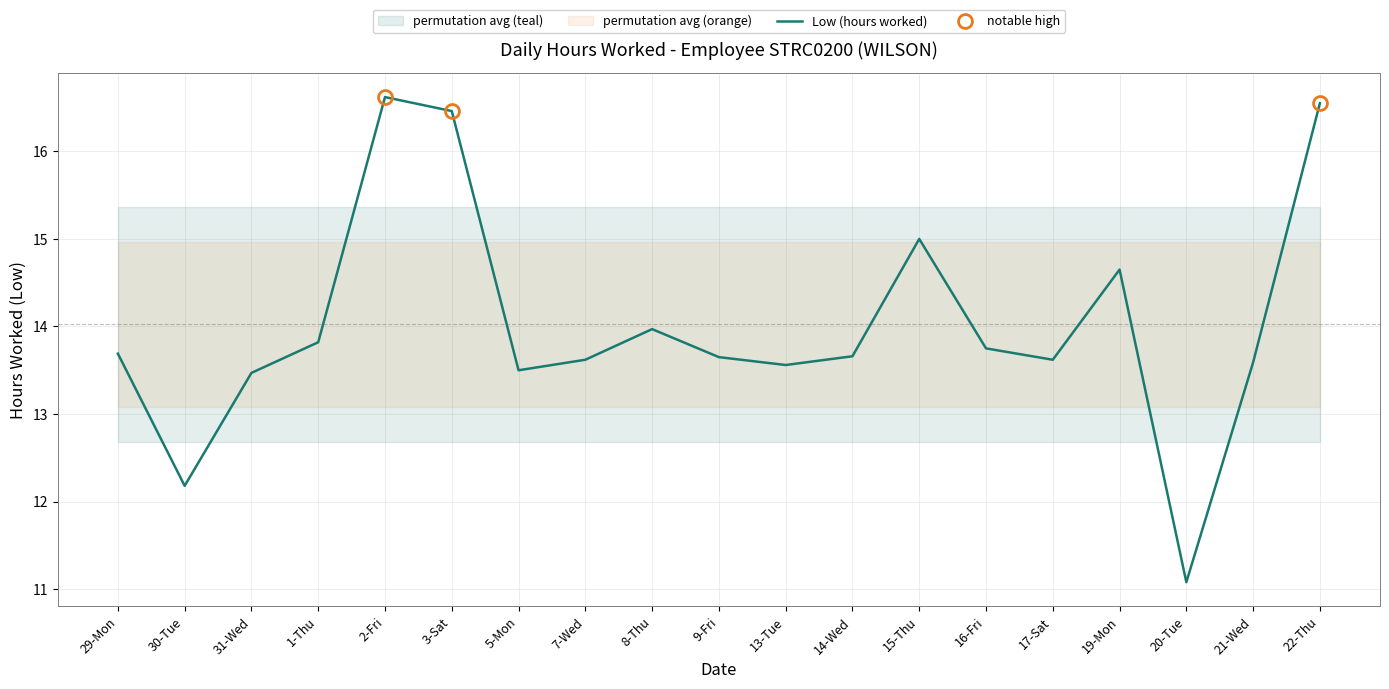

What is the difference between the maximum and minimum values?

5.5